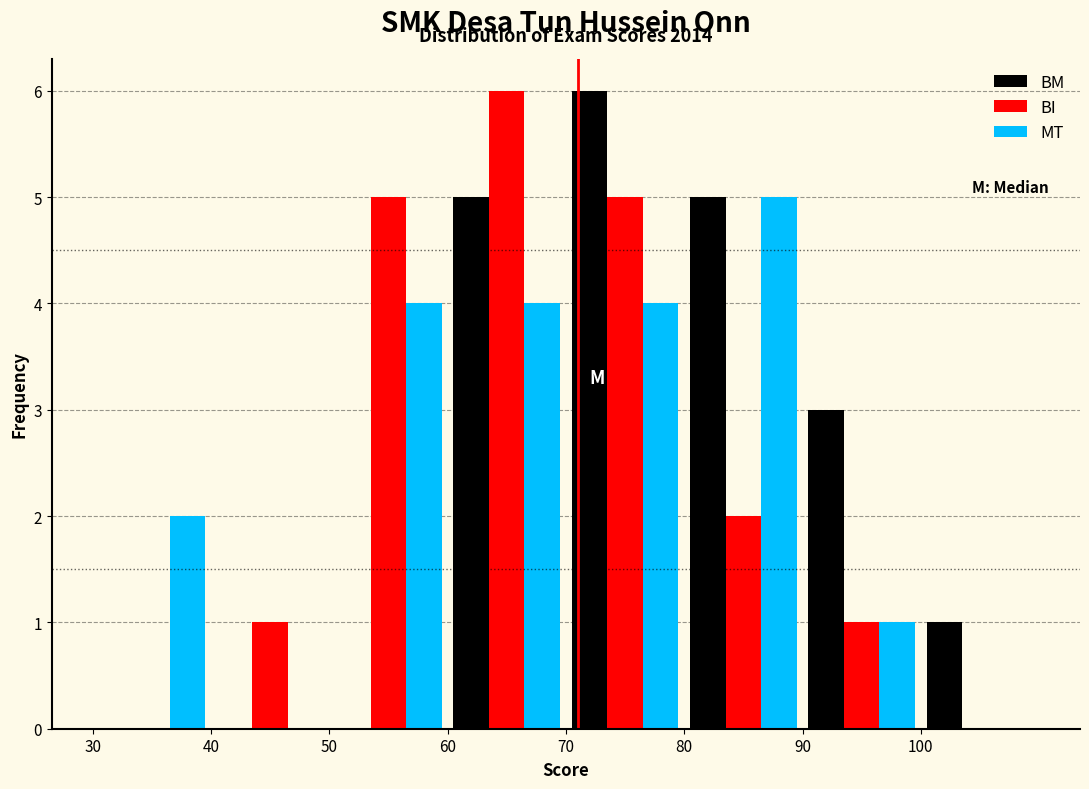

In the MT series, which range on the x-axis has the tallest bar?

80 to 90